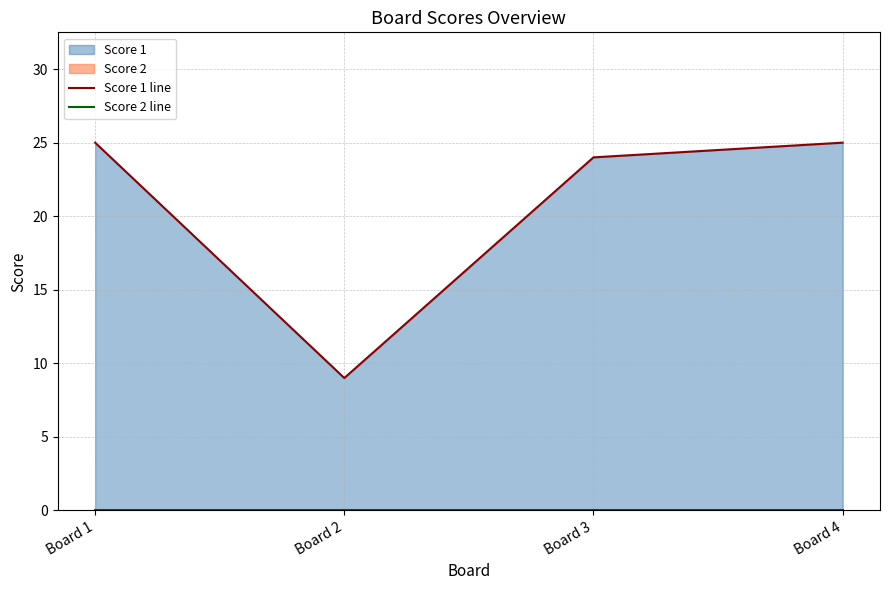

What is the spread (max minus min) of values at Board 1?

25